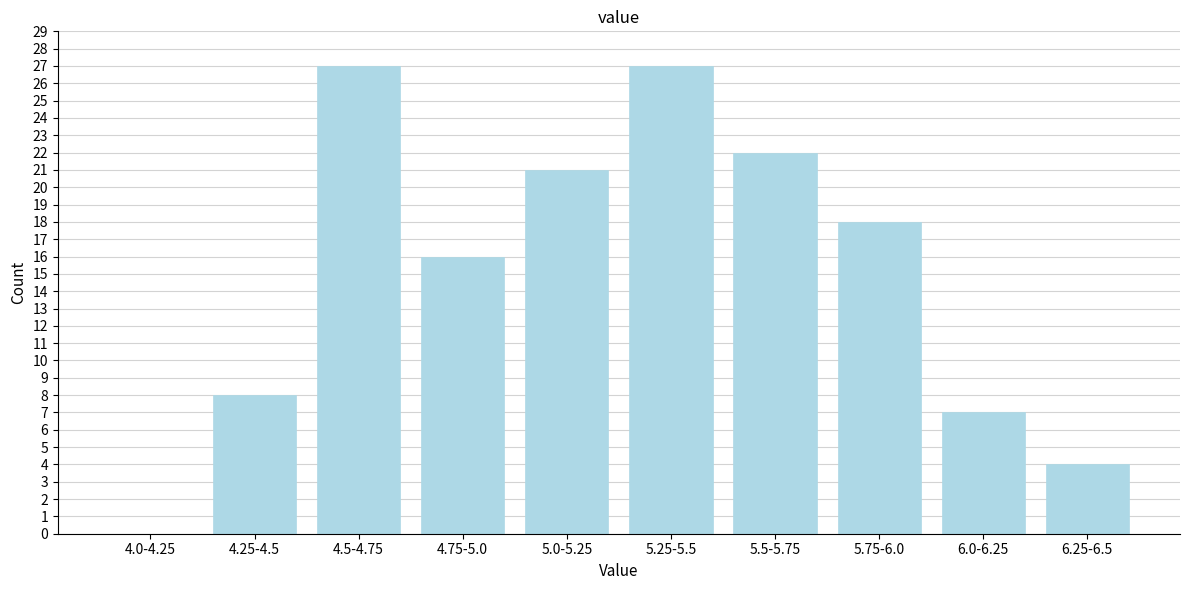

Reading left to right, list all the values displayed in this chart.

4.0-4.25=0	4.25-4.5=8	4.5-4.75=27	4.75-5.0=16	5.0-5.25=21	5.25-5.5=27	5.5-5.75=22	5.75-6.0=18	6.0-6.25=7	6.25-6.5=4